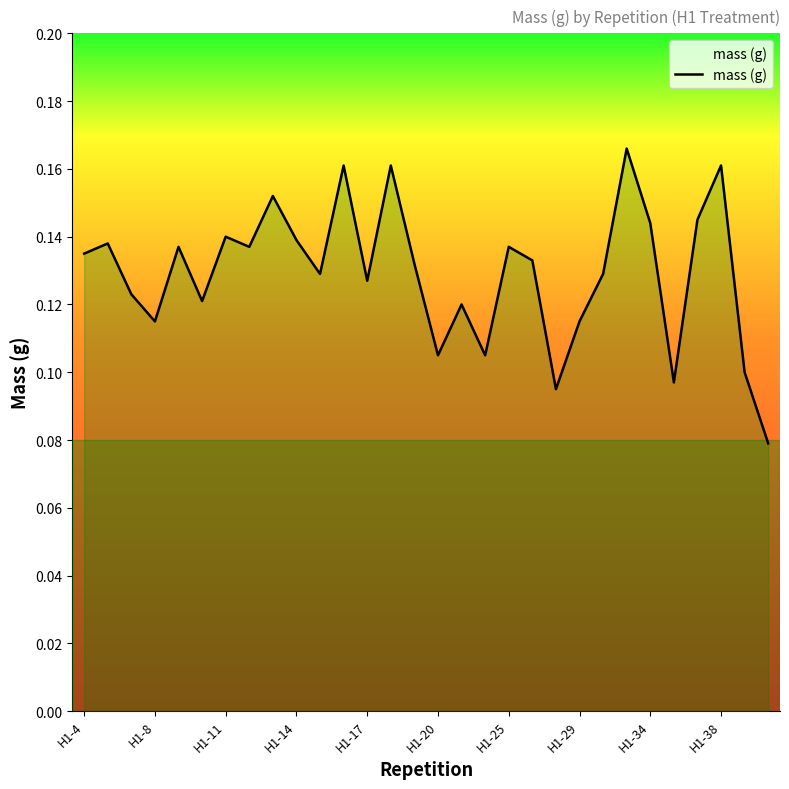

How many interior local valleys (lower than both neighbors) does the data have?

9